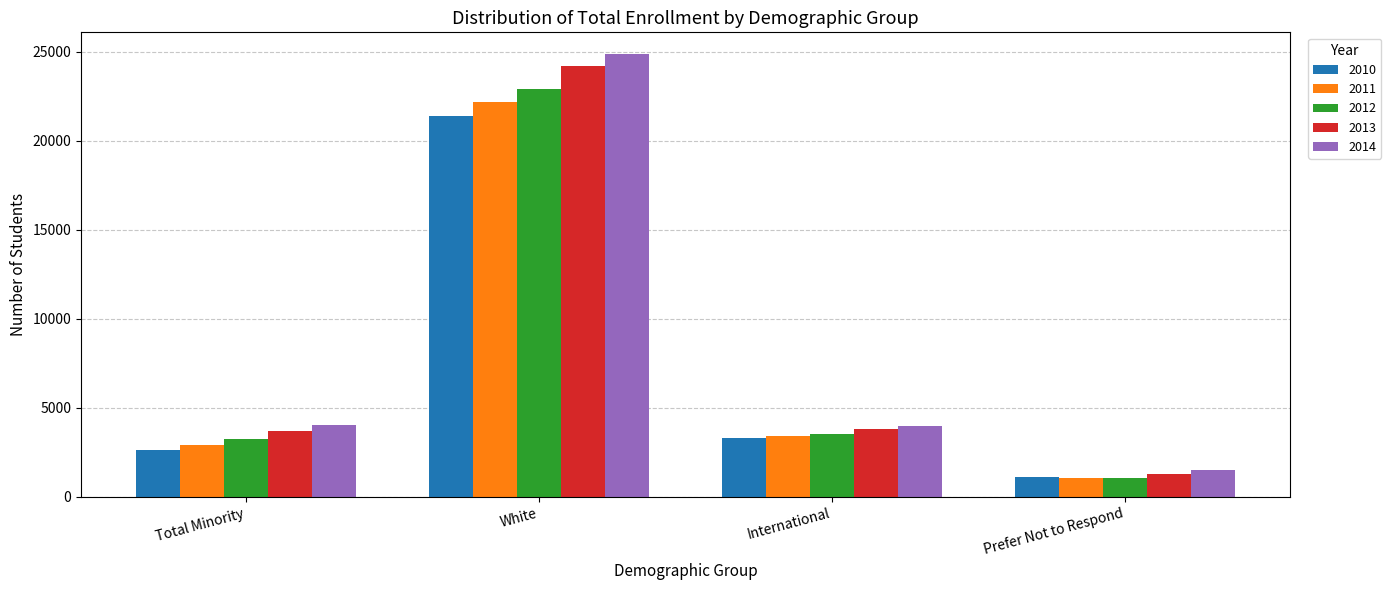

Are the bars grouped side by side (vs. stacked)?

Yes